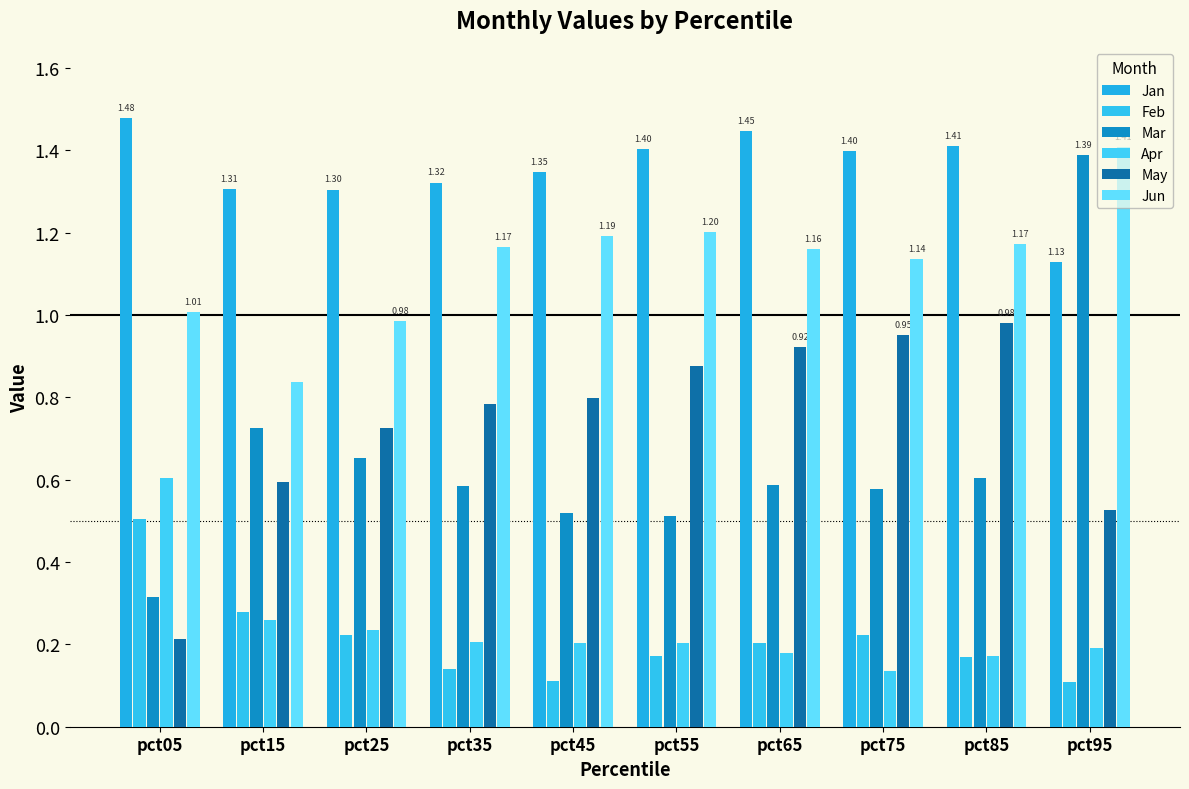

Count the number of data series in this chart.

6